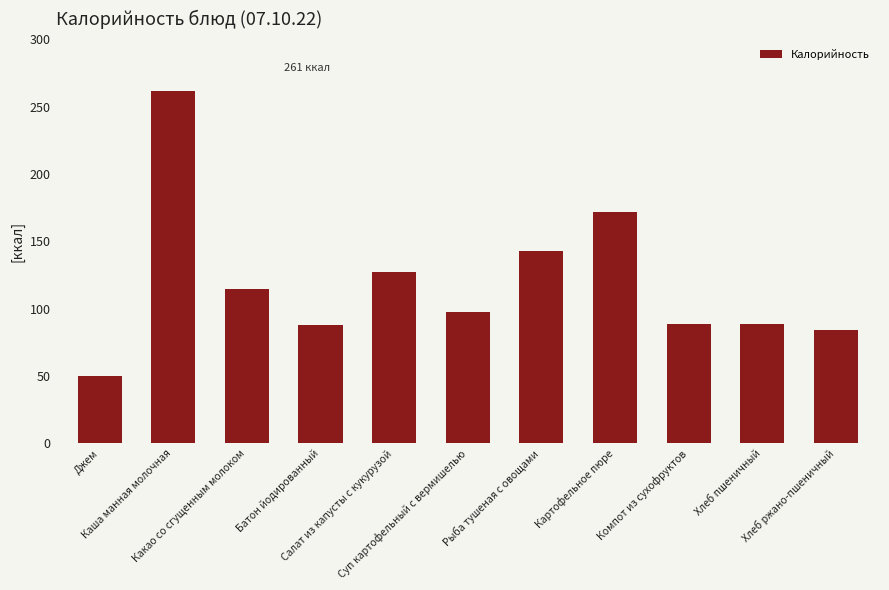

What is the maximum value shown in the chart?

261.4